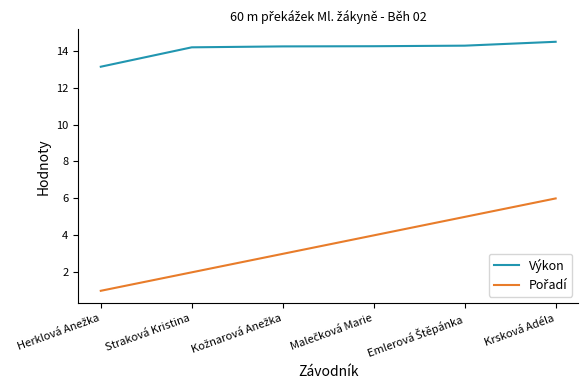

What position from the right is Krsková Adéla?

1